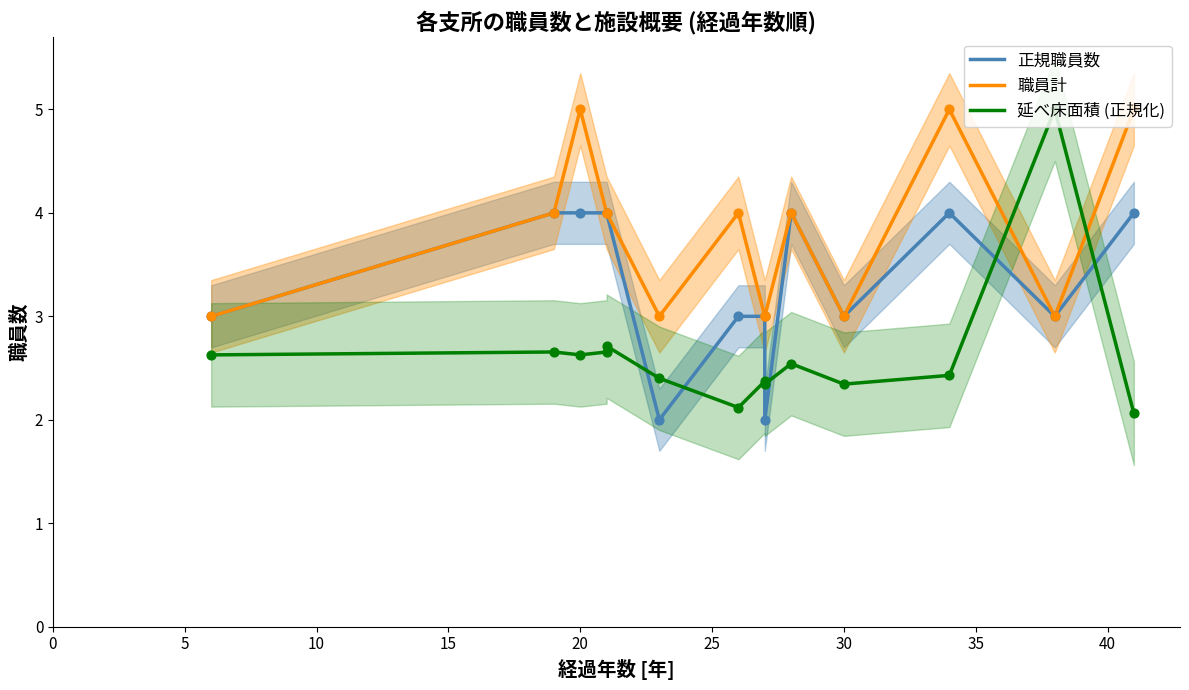

Which series contains the highest Y value?

職員計